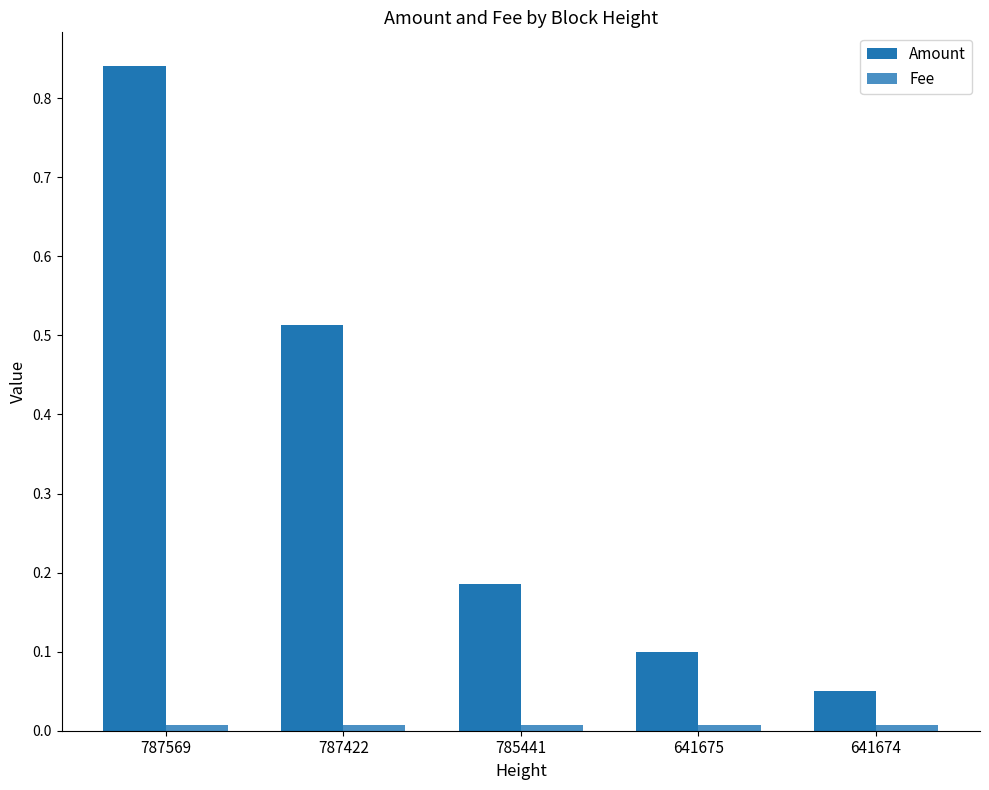

What is the sum of the Amount values at 787422 and 641674?

0.6